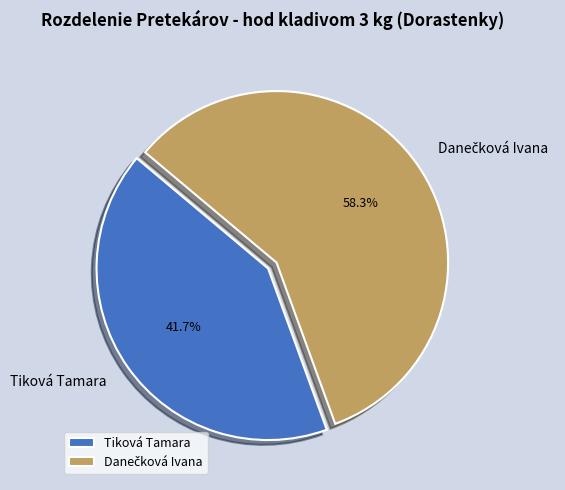

Which category has the smallest portion of the pie?

Tiková Tamara